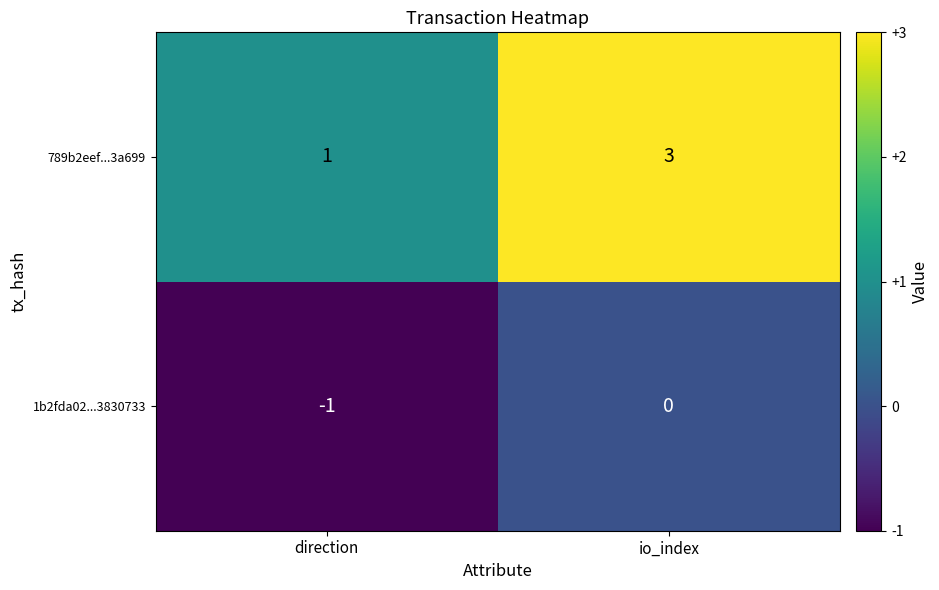

Rank the series by their maximum value, from lowest to highest.

1b2fda02...3830733, 789b2eef...3a699